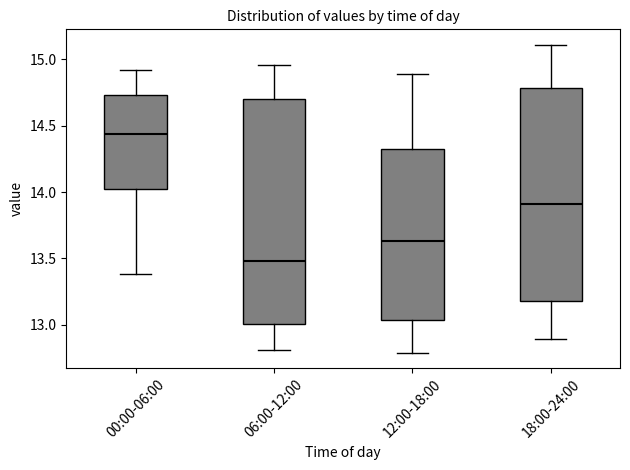

Where is the lower edge of the box for 12:00-18:00 on the y-axis? The values are not printed on the chart, so give them approximately, as read against the axis.

13.05